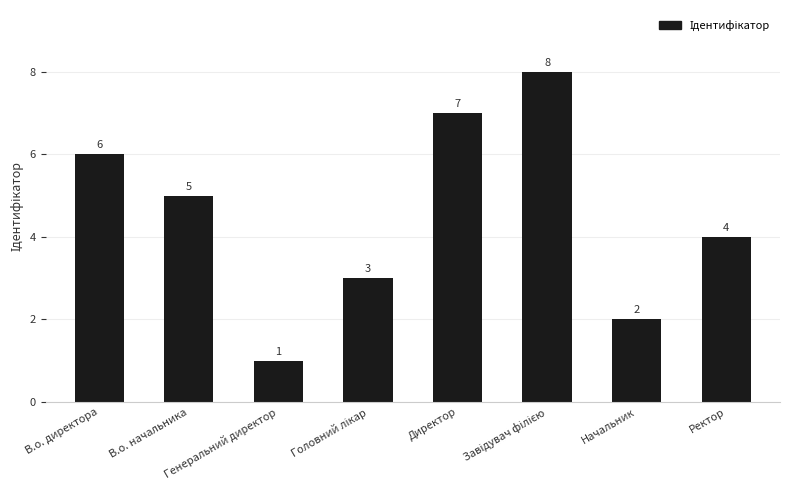

What is the value of the 7th bar from the left?

2